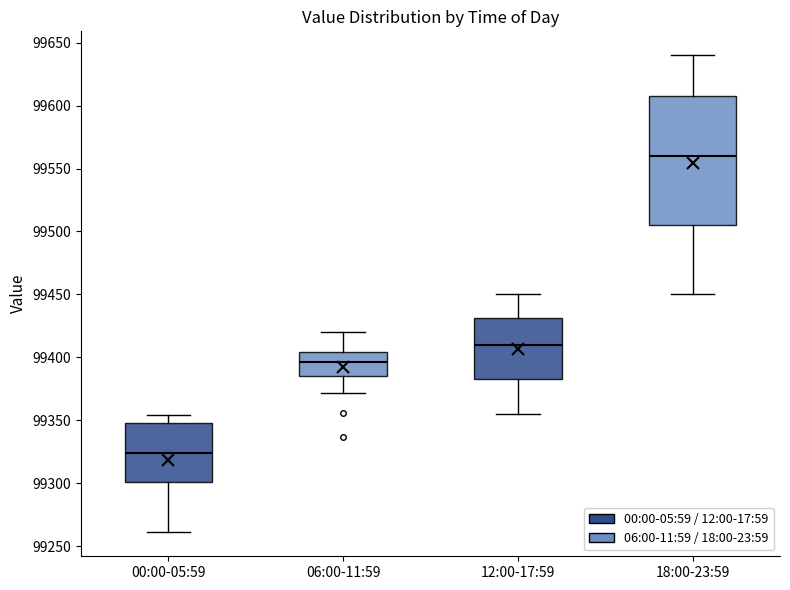

Which box is the tallest, from its lower edge to its upper edge?

18:00-23:59